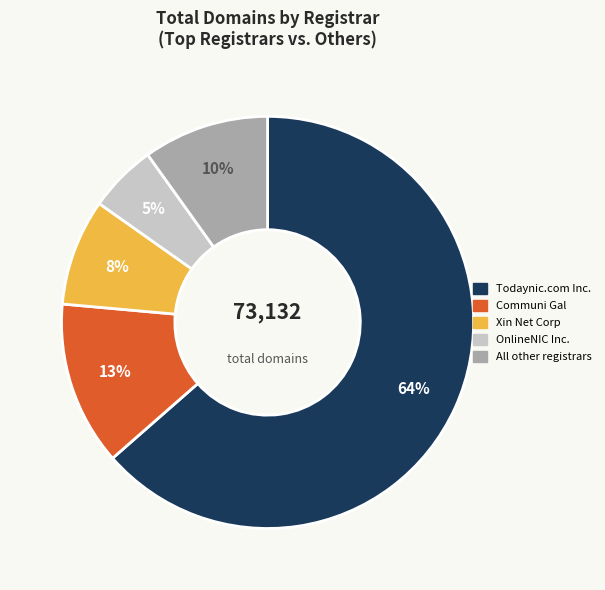

To the nearest percent, what is the average slice percentage?

20%